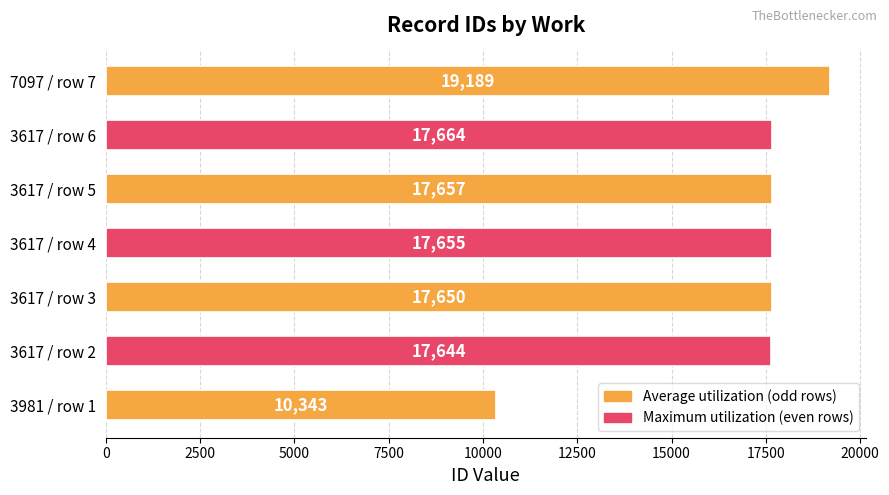

What is the minimum value shown in the chart?

10343